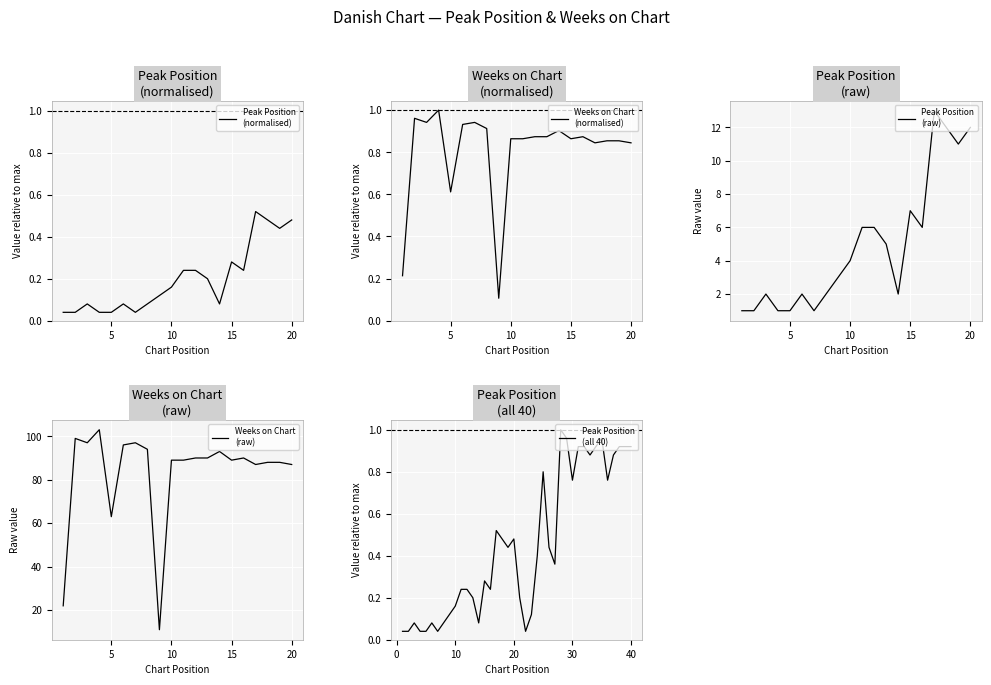

What is the difference between the values at 28 and 1?

1.0